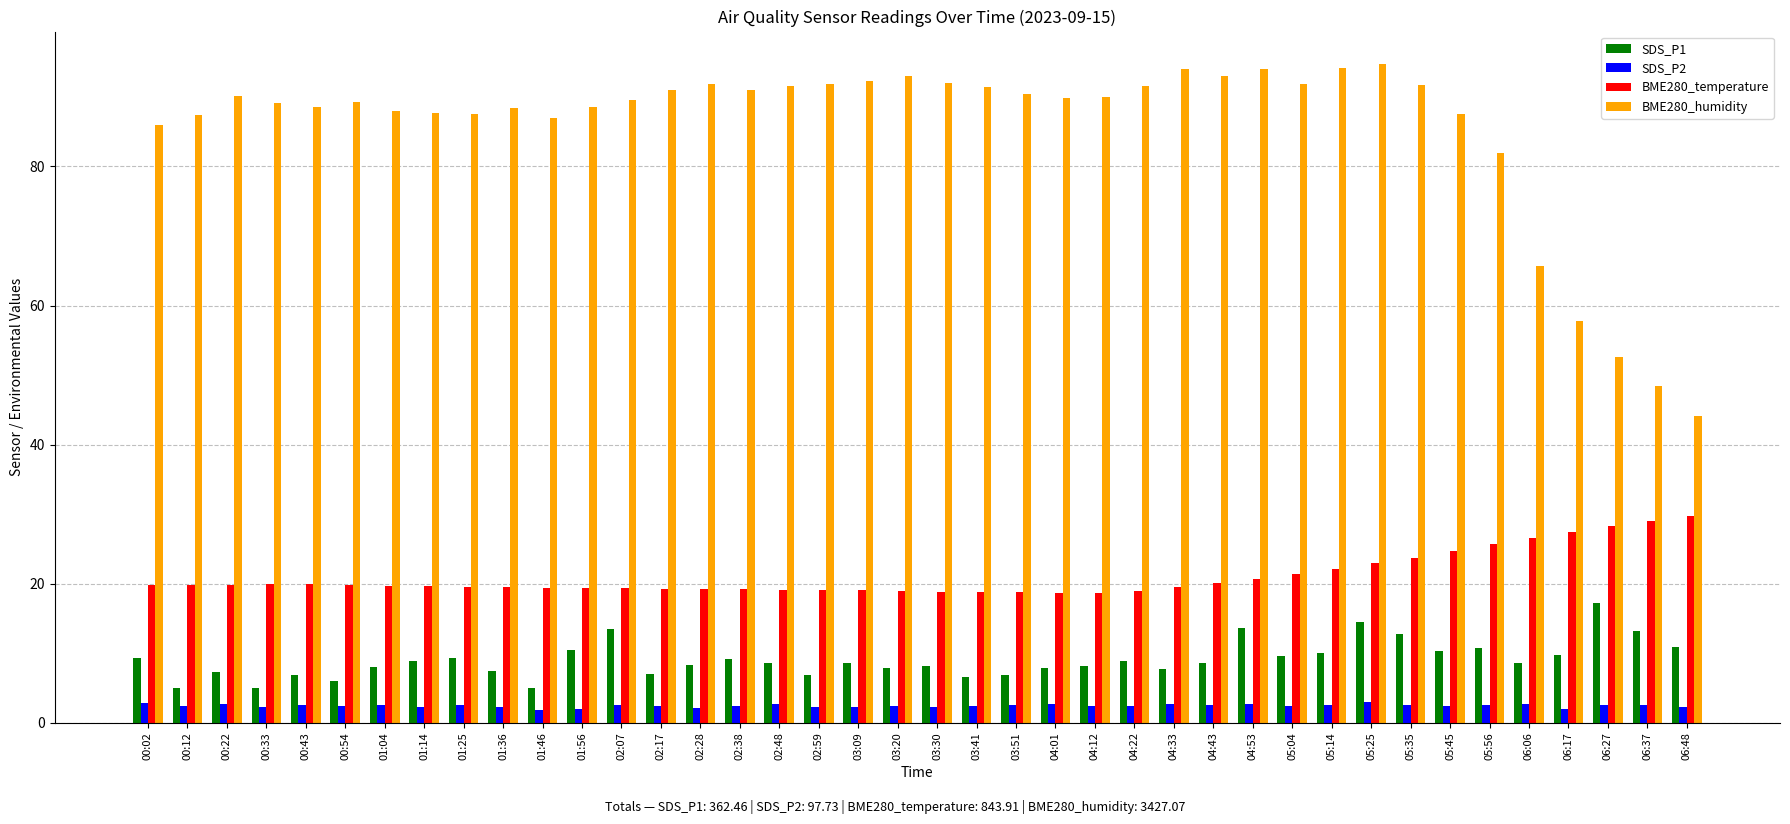

Which series has the largest total across all categories?

BME280_humidity